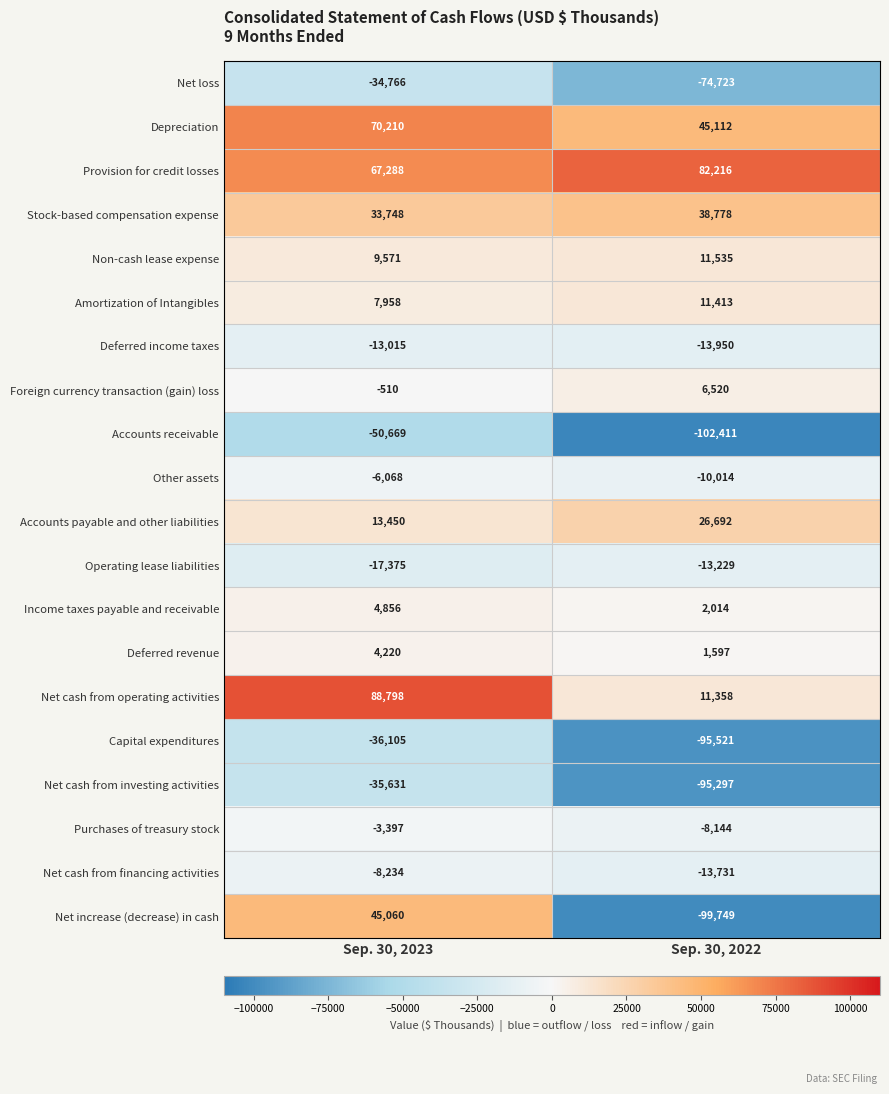

Count the number of data series in this chart.

20